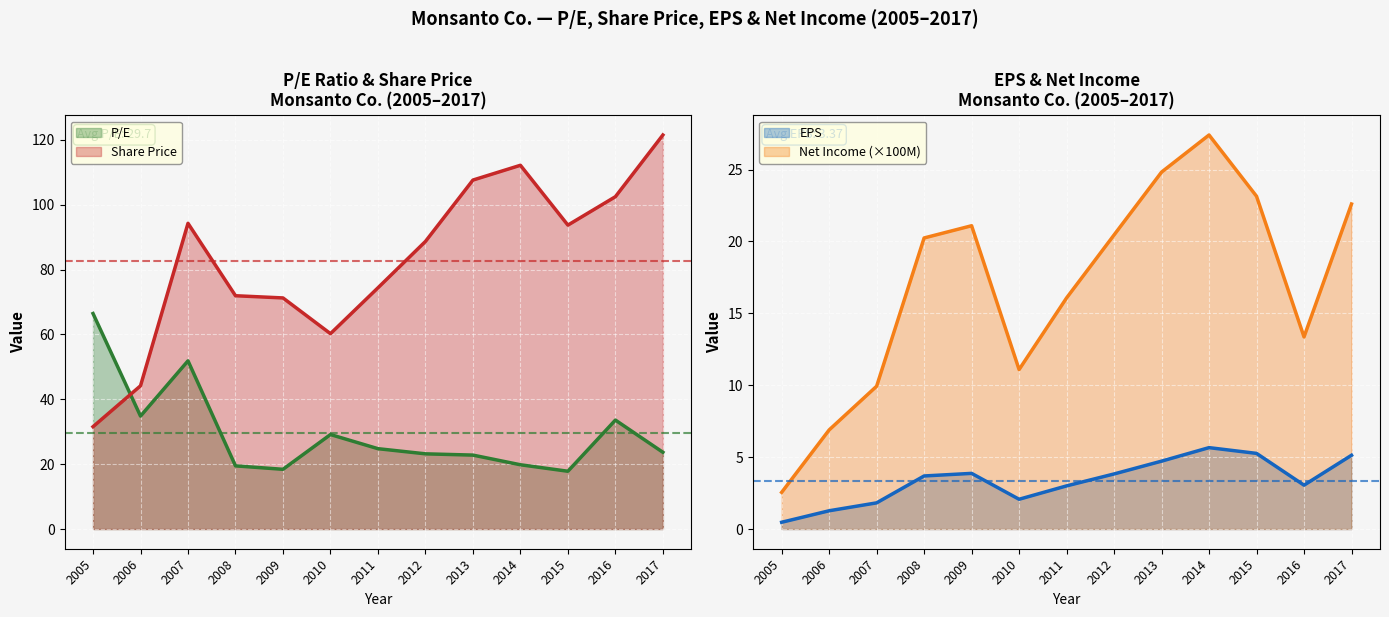

How many values in the EPS series exceed 3?

8